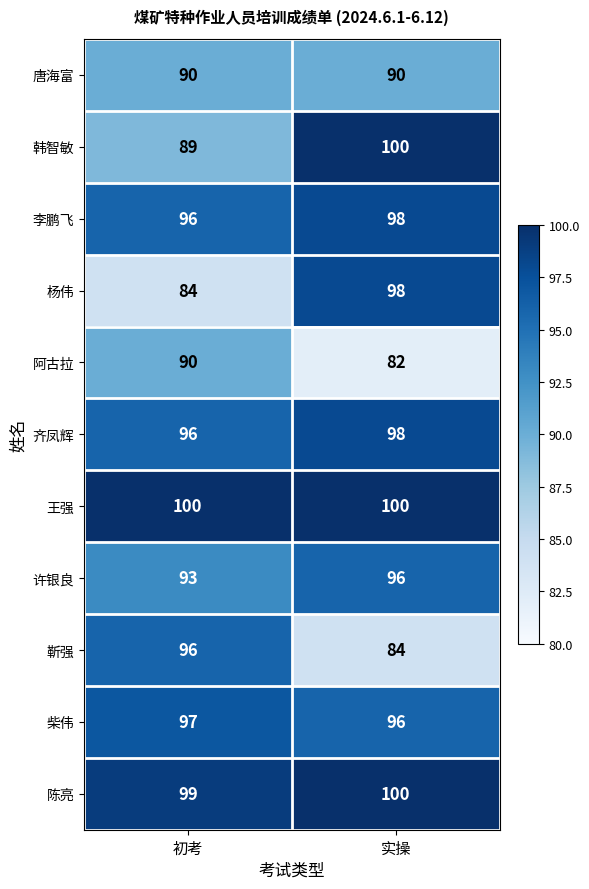

At which label is 李鹏飞 closest to 97?

初考